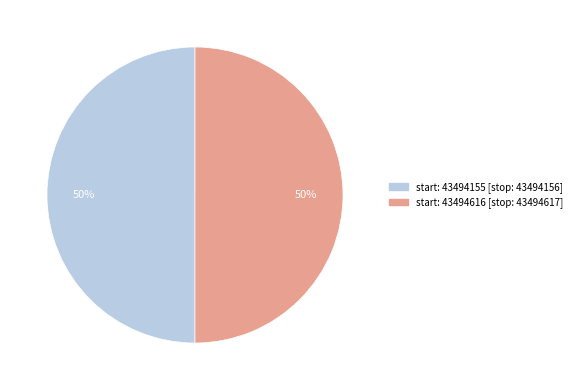

To the nearest percent, what is the average slice percentage?

50%